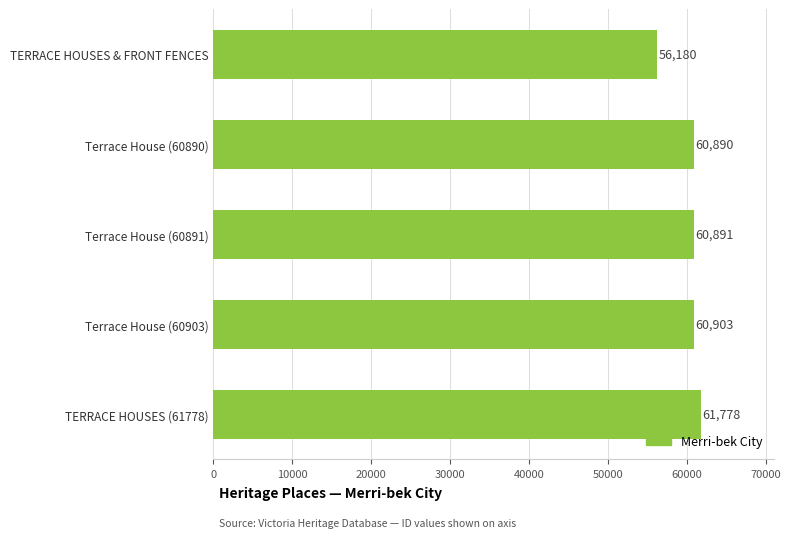

The value at Terrace House (60890) is 35720. True or false?

False